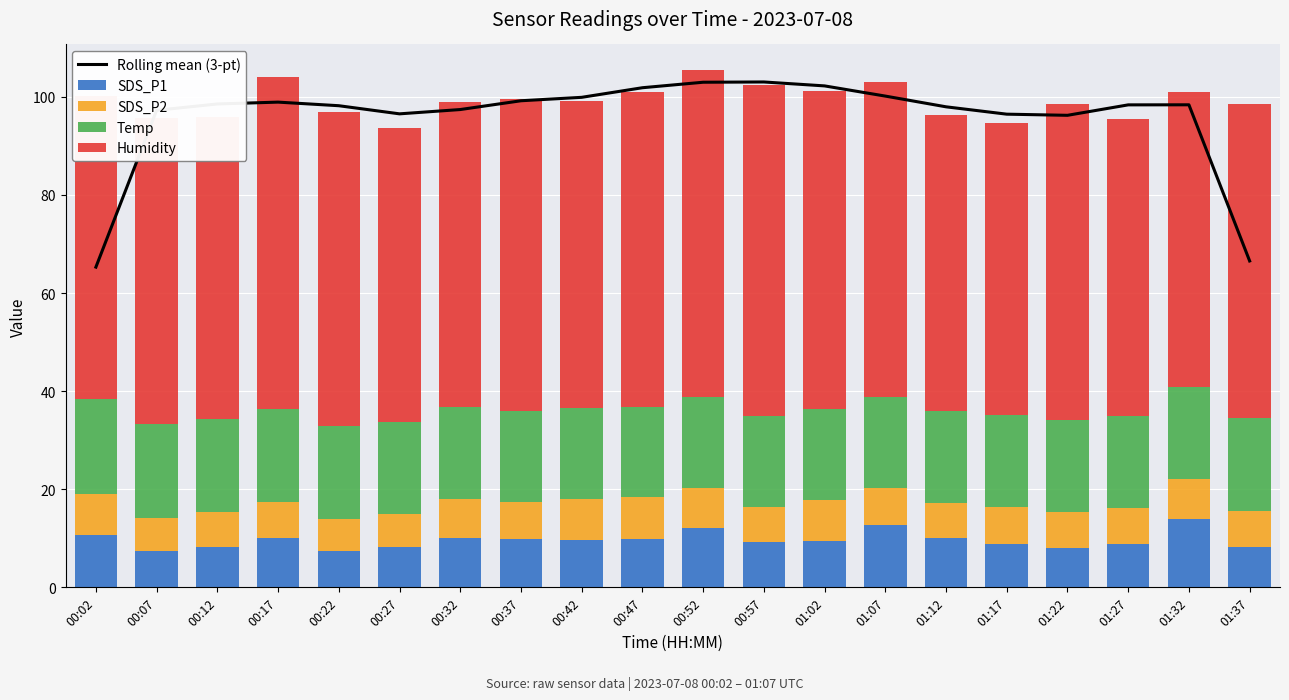

Is the value of Temp at 00:32 greater than the value of SDS_P1 at 01:37?

Yes